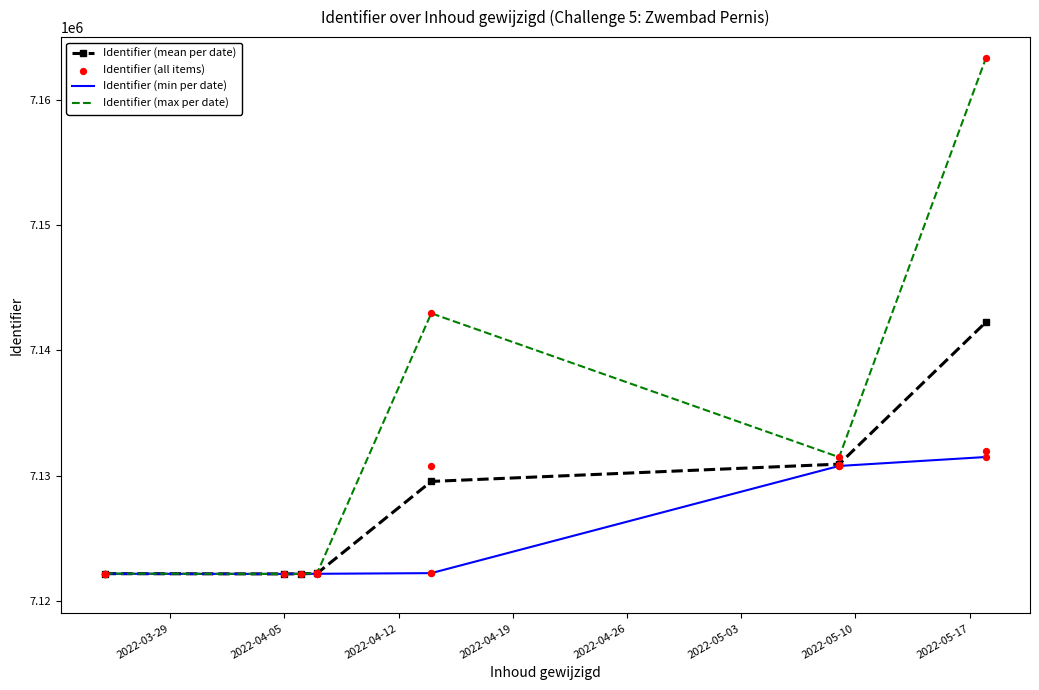

Between 2022-05-18 and 2022-04-07, which is larger?

2022-05-18